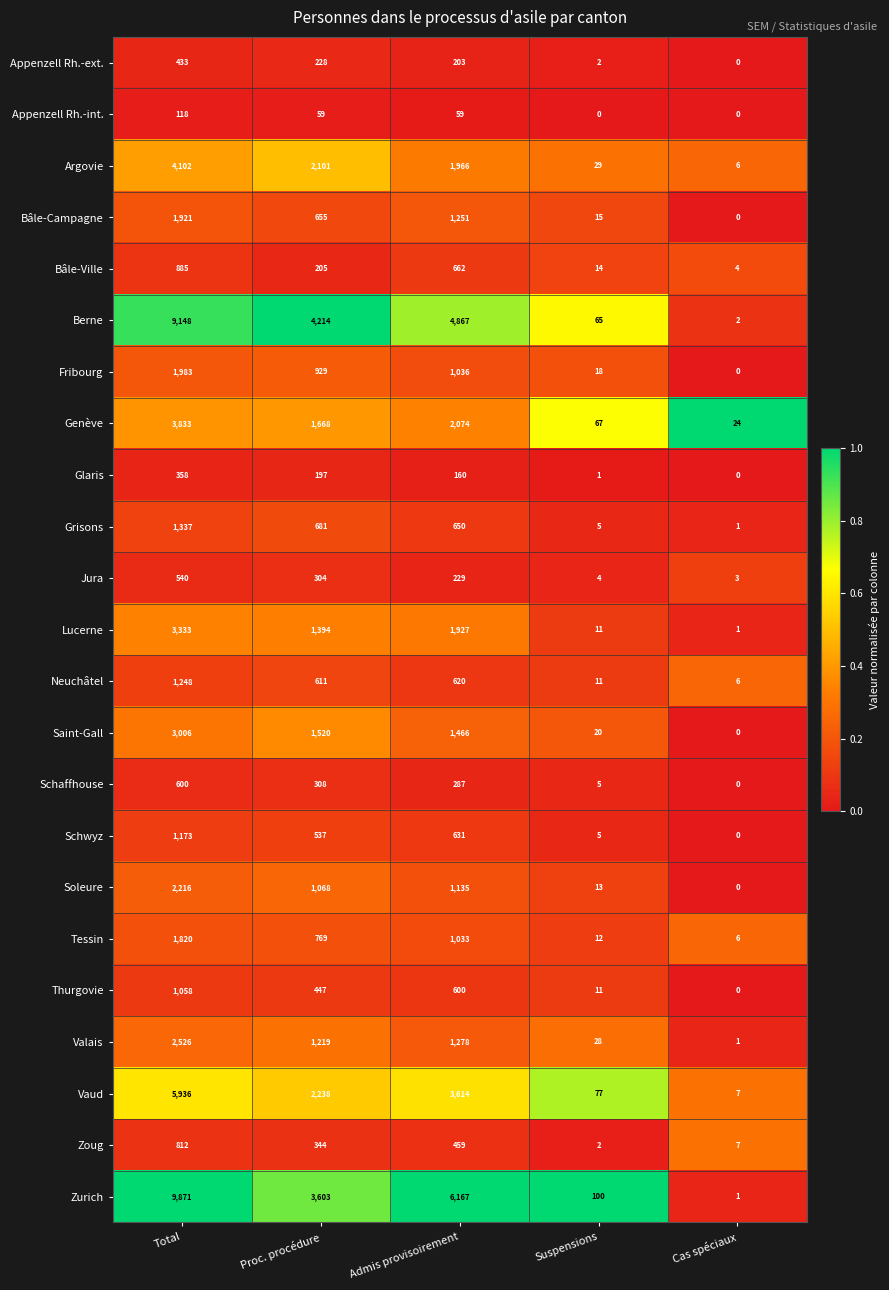

List the labels in order of Tessin value, largest first.

Total, Admis provisoirement, Proc. procédure, Suspensions, Cas spéciaux